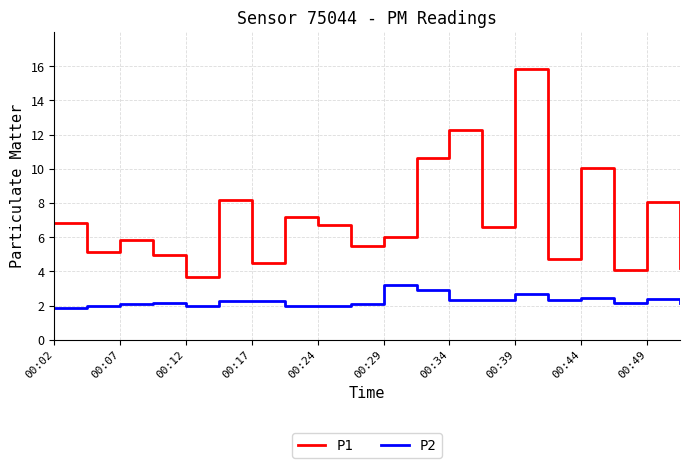

Which series has the largest total across all categories?

P1